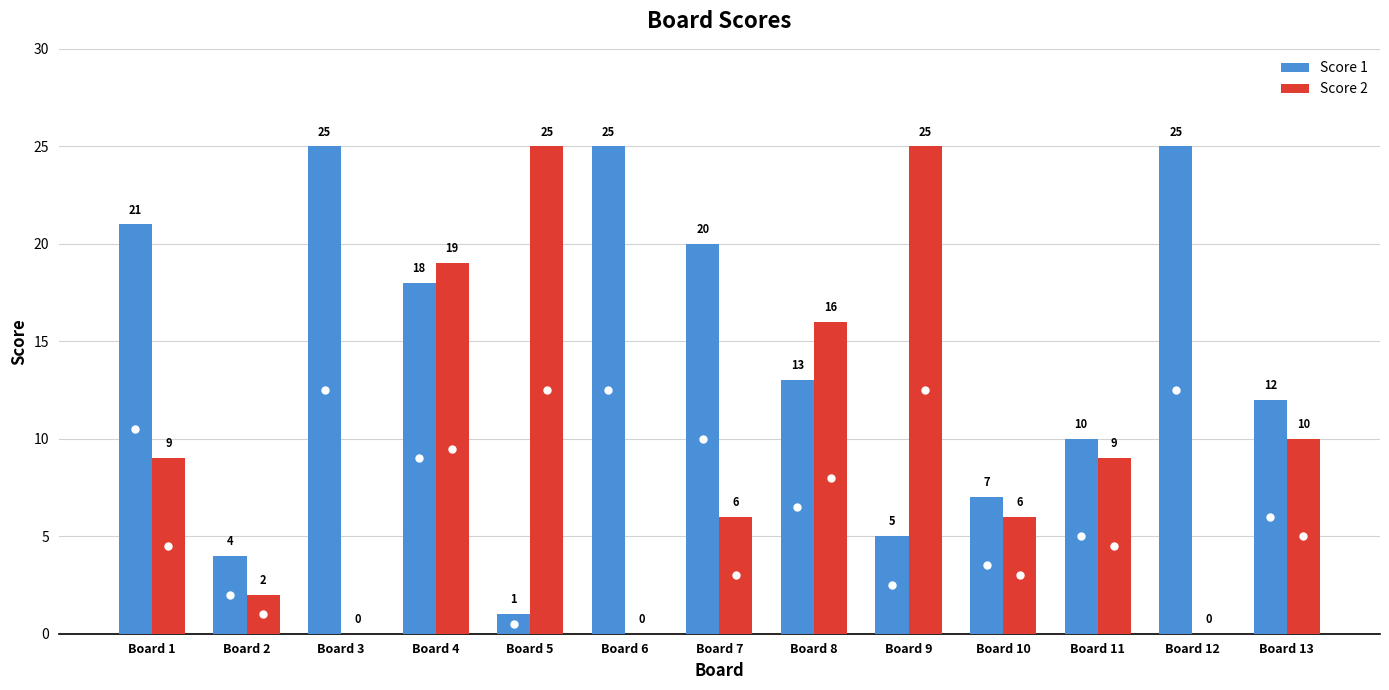

How many data points does each series have?

13